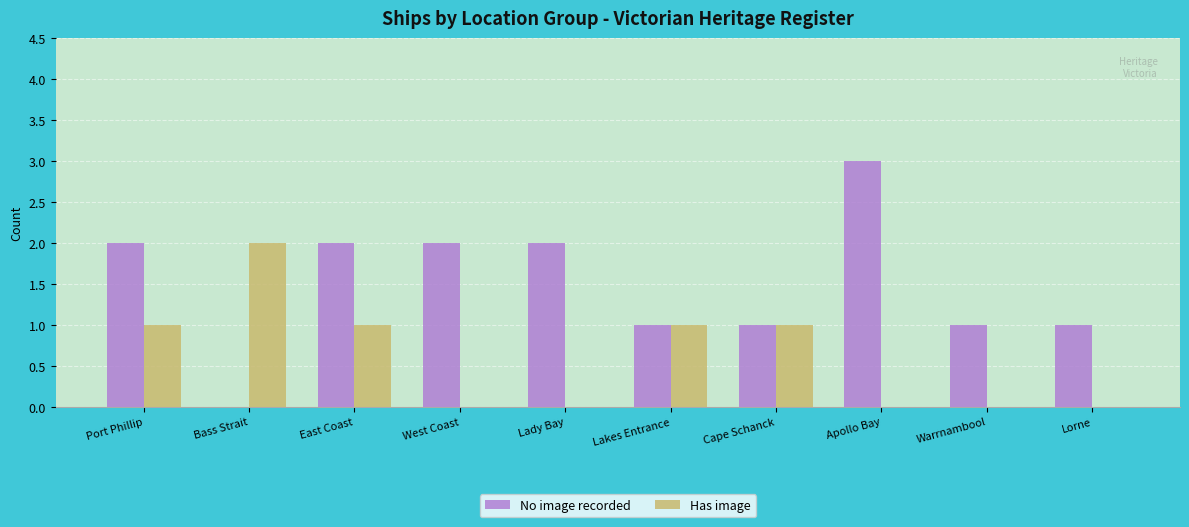

What is the sum of all No image recorded values?

15